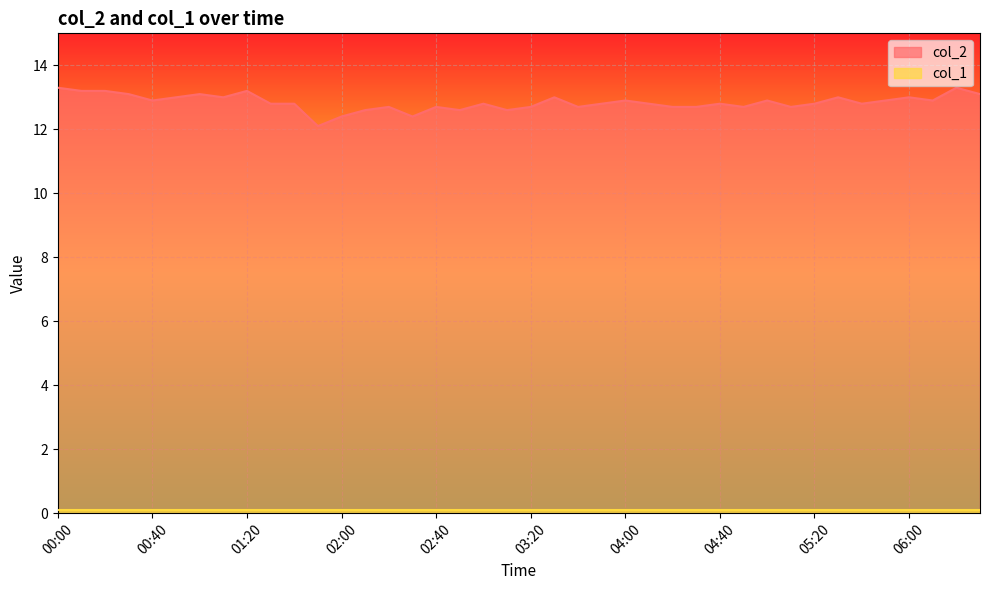

Reading left to right, what are all the values shown in this chart?

00:00=13.3	00:10=13.2	00:20=13.2	00:30=13.1	00:40=12.9	00:50=13.0	01:00=13.1	01:10=13.0	01:20=13.2	01:30=12.8	01:40=12.8	01:50=12.1	02:00=12.4	02:10=12.6	02:20=12.7	02:30=12.4	02:40=12.7	02:50=12.6	03:00=12.8	03:10=12.6	03:20=12.7	03:30=13.0	03:40=12.7	03:50=12.8	04:00=12.9	04:10=12.8	04:20=12.7	04:30=12.7	04:40=12.8	04:50=12.7	05:00=12.9	05:10=12.7	05:20=12.8	05:30=13.0	05:40=12.8	05:50=12.9	06:00=13.0	06:10=12.9	06:20=13.3	06:30=13.1